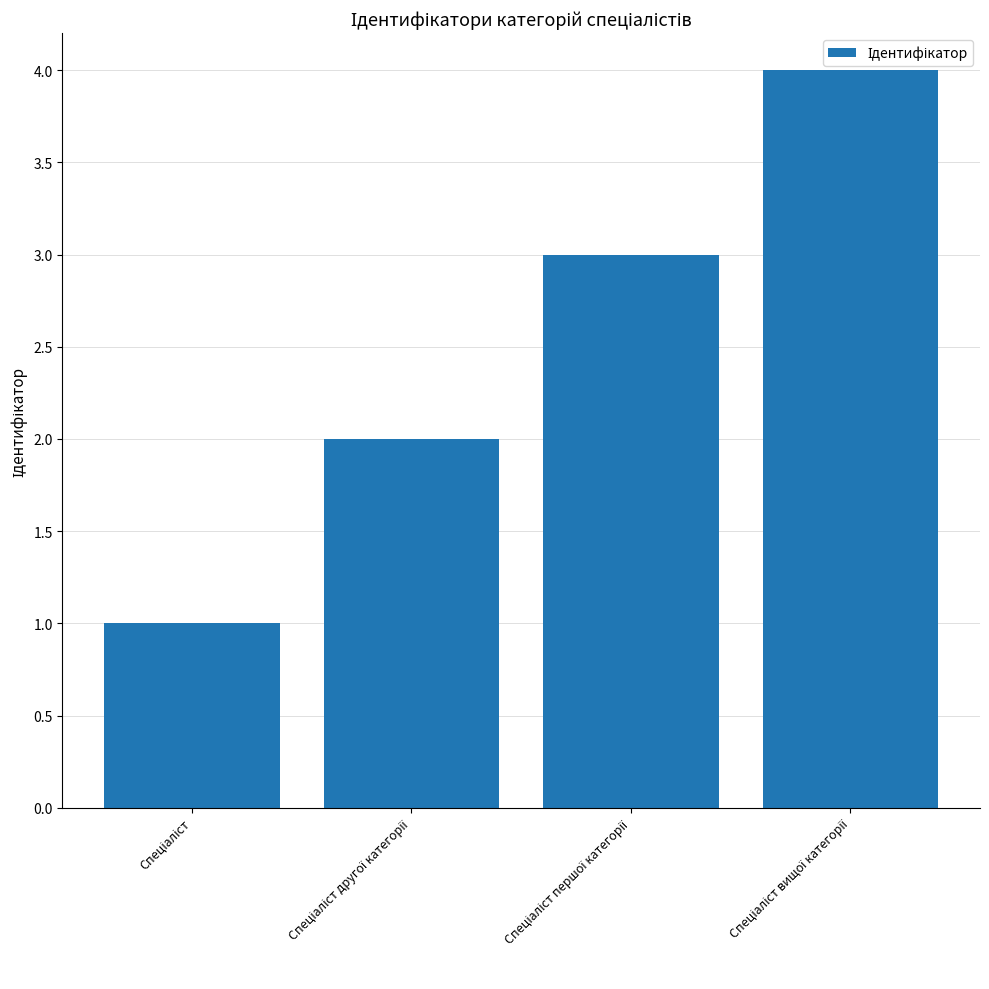

What is the difference between the maximum and minimum values?

3